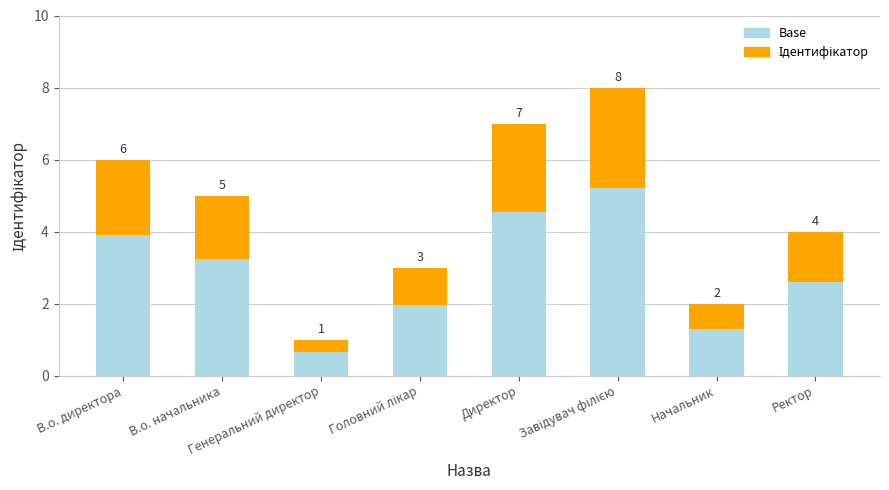

How many bars are there in total?

8